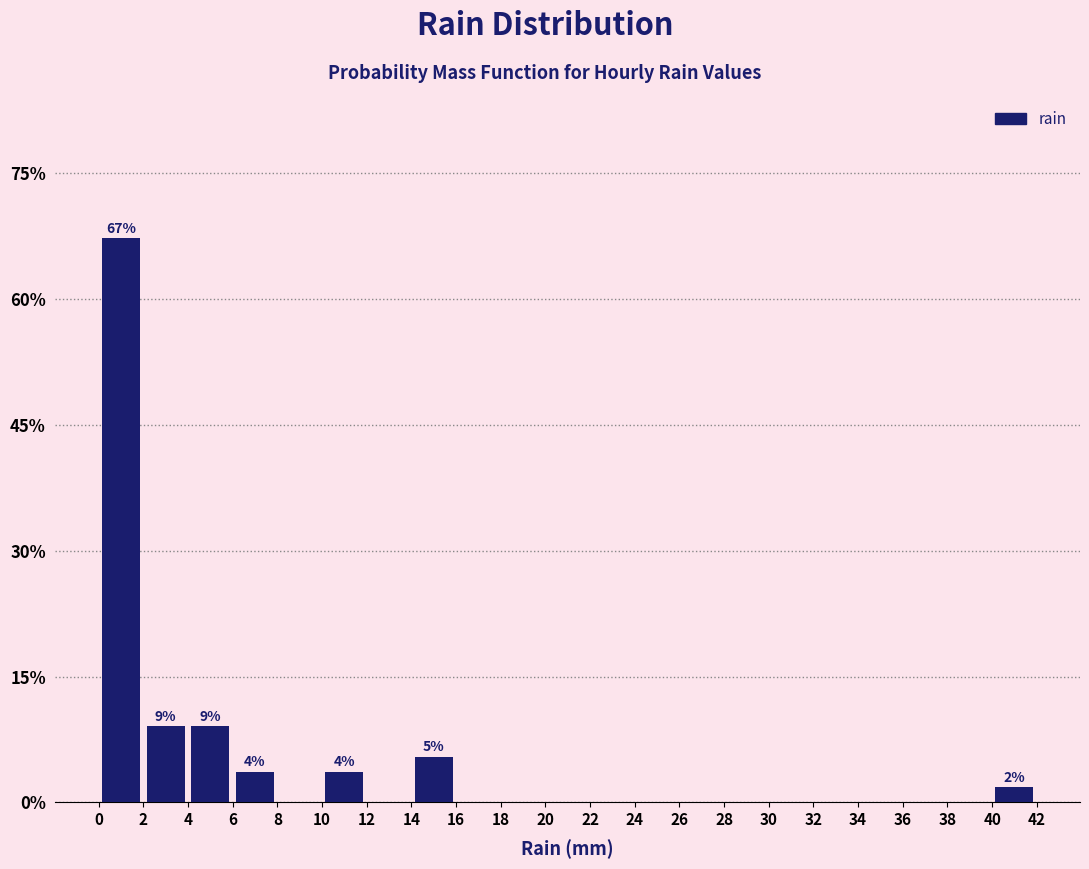

Over which range of the x-axis is the bar tallest?

0 to 2